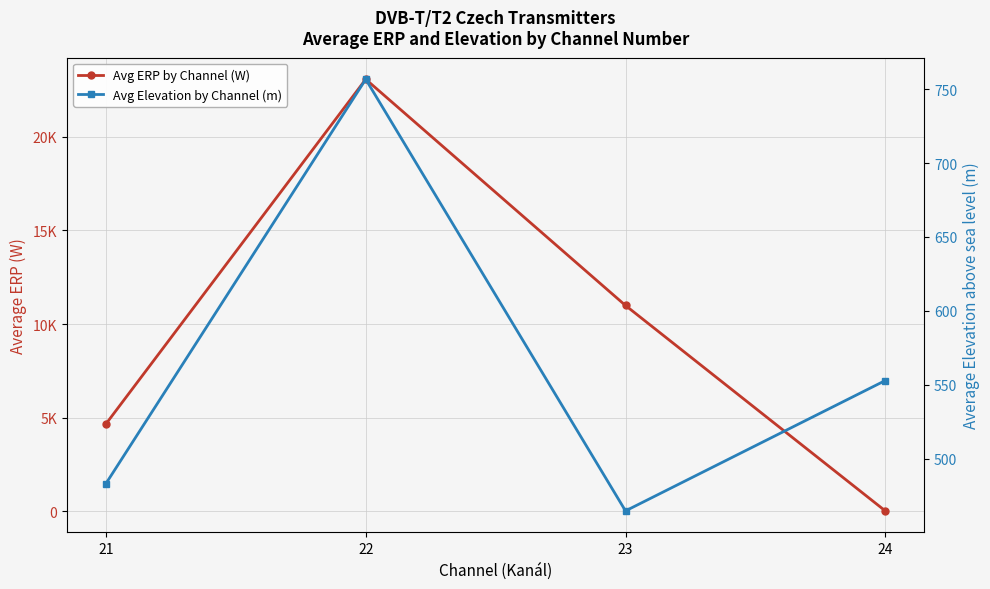

Reading right to left, extract all data points from this chart.

Avg ERP by Channel (W): 25.0	10988.8	23063.8	4668.1
Avg Elevation by Channel (m): 553.0	464.9	756.6	483.4